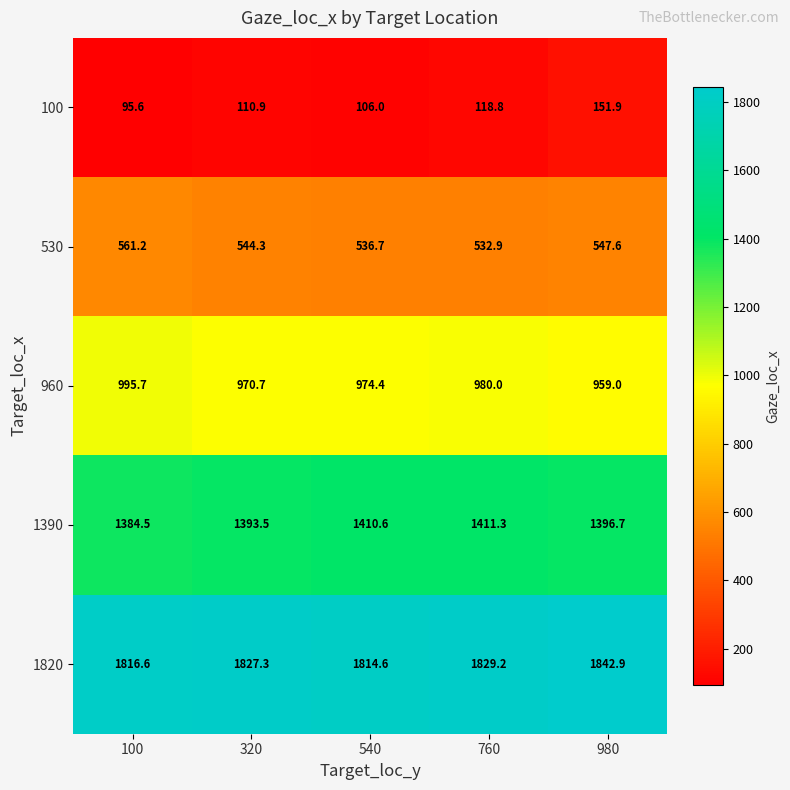

Is it true that 1390 equals 1410.6 at 540?

True